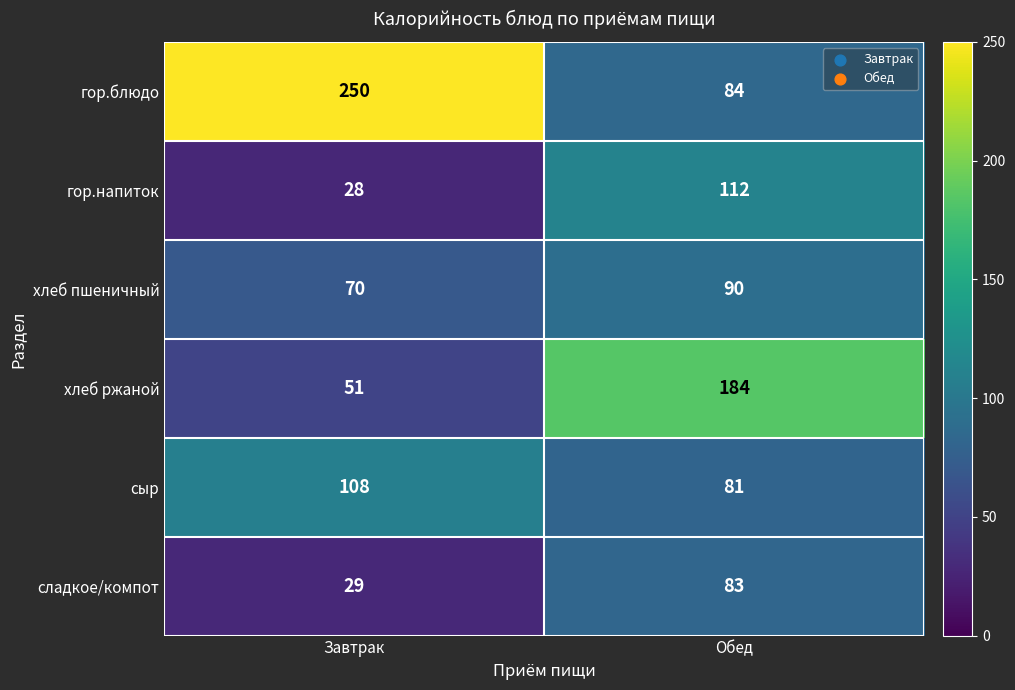

How many distinct data groups are displayed?

6